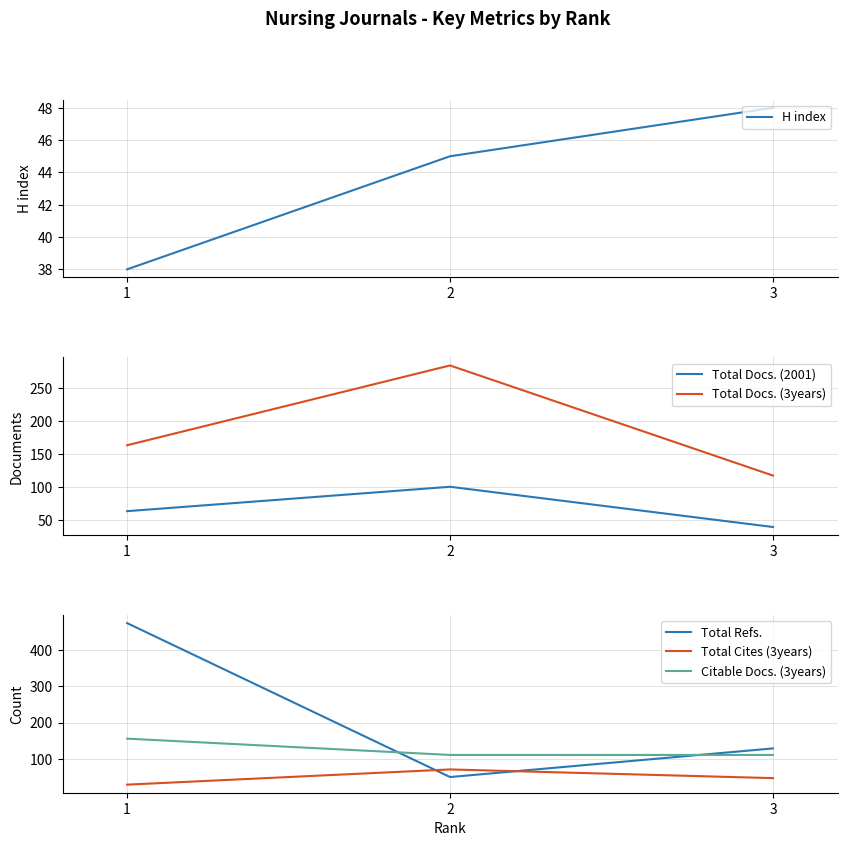

Is it true that Total Cites (3years) equals 21 at 2?

False